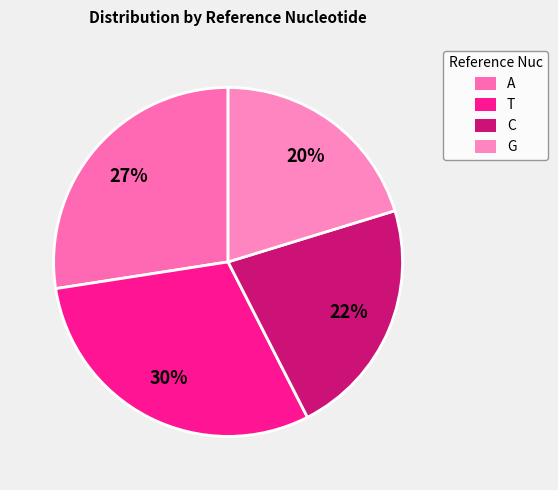

Count the number of slices in the pie.

4